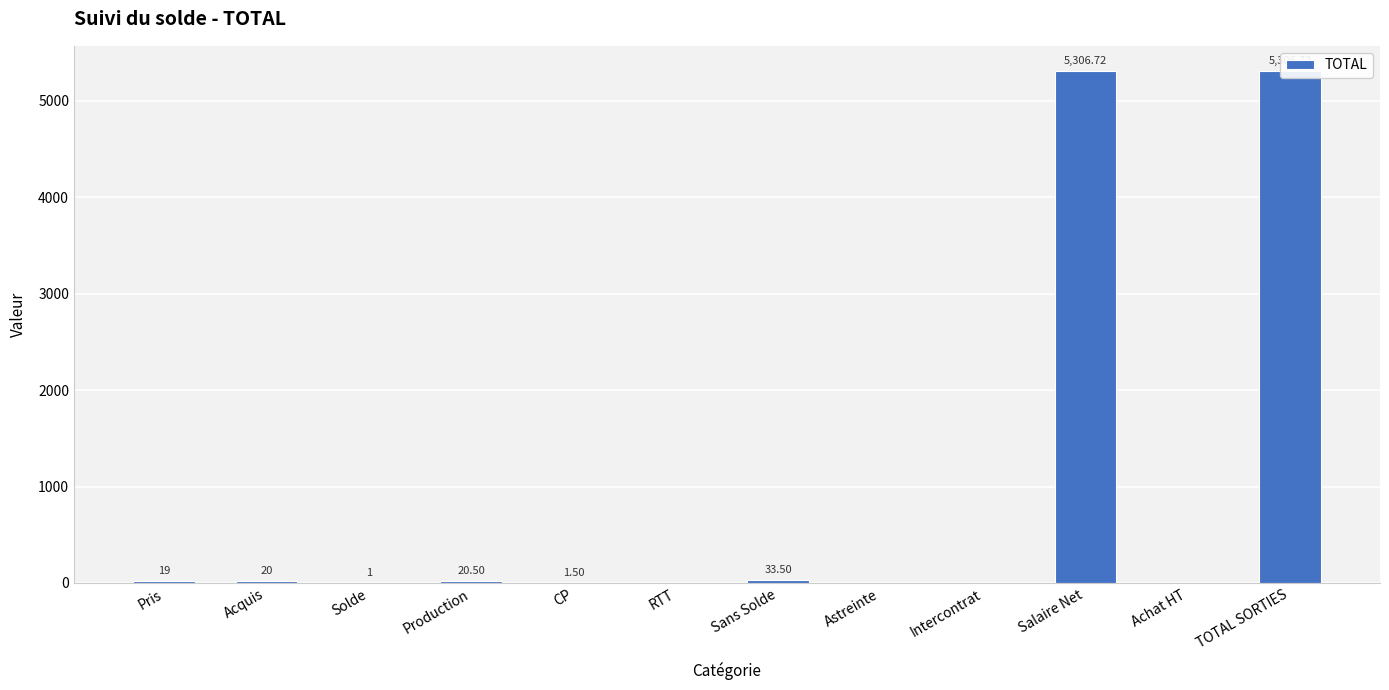

Does the chart contain any negative values?

No